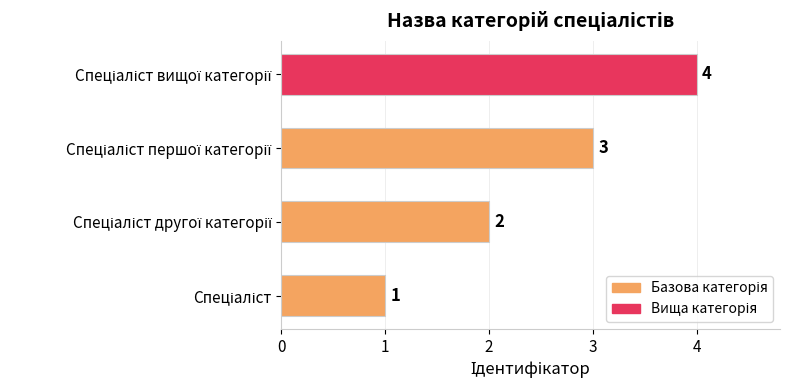

How many values are between 2 and 4?

3